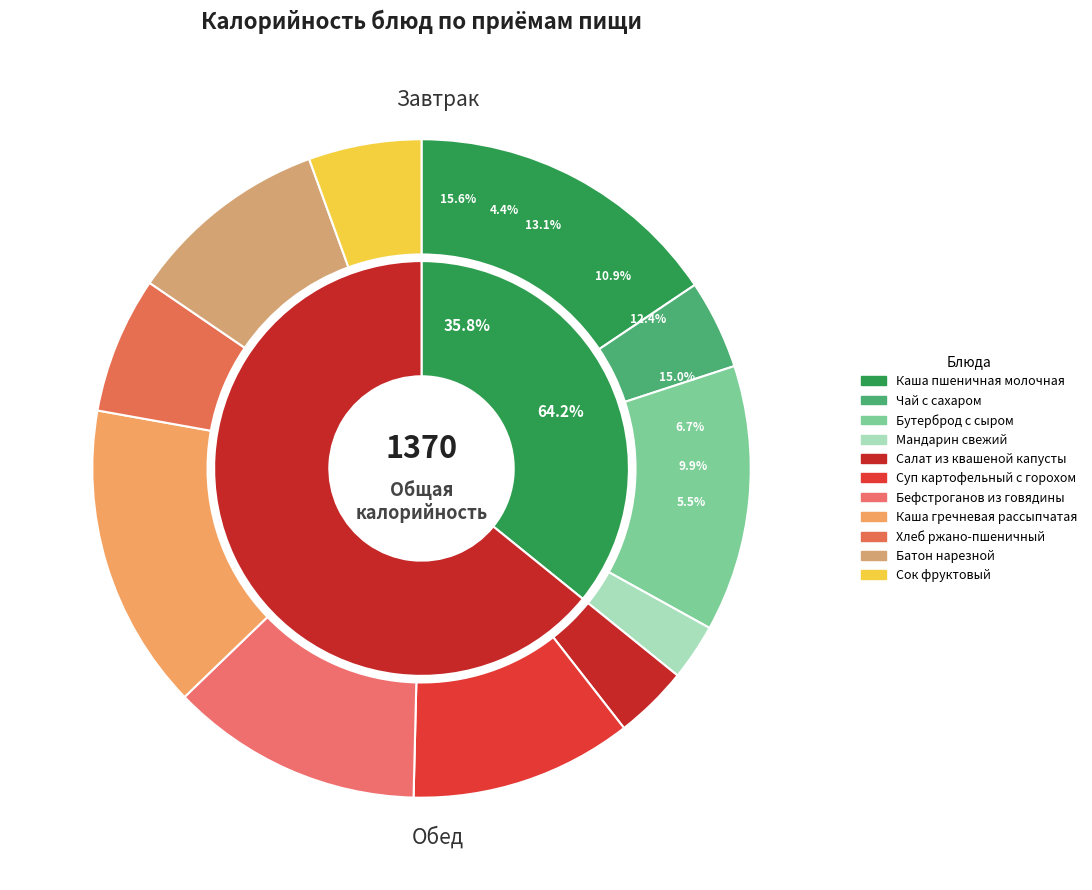

Count the number of slices in the pie.

11